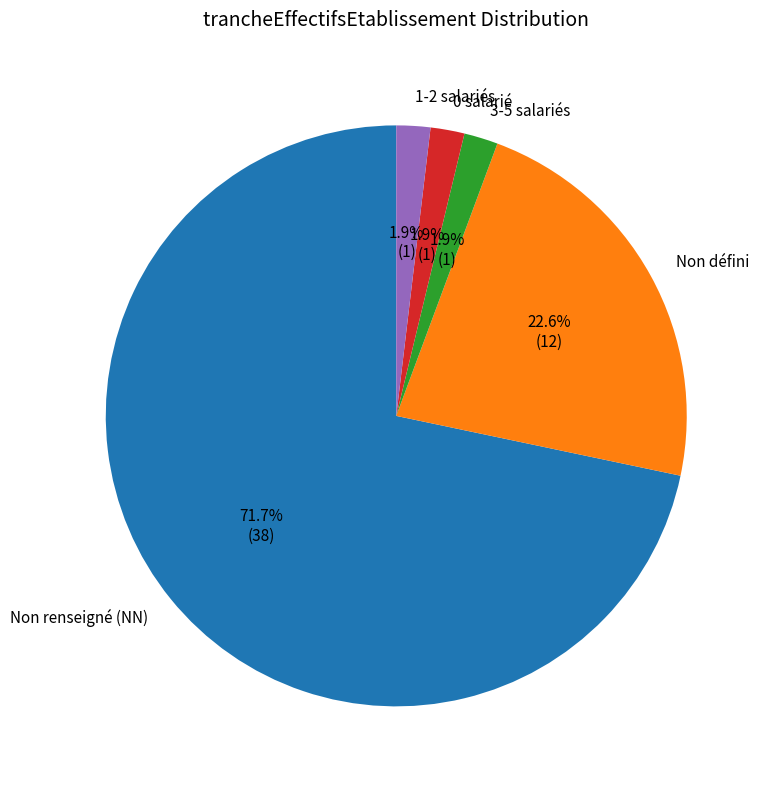

Is there a majority slice in this chart?

Yes